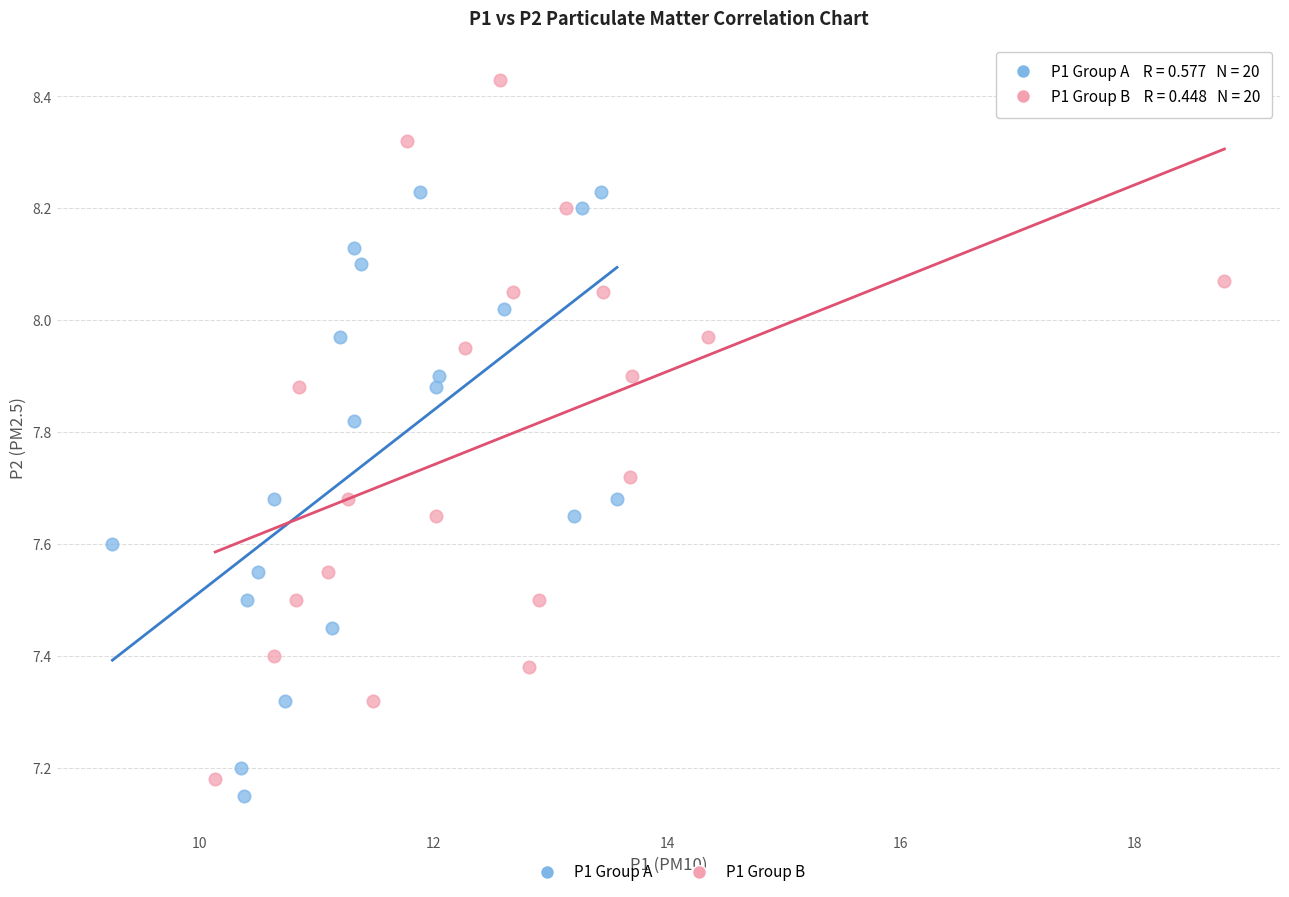

Which series has the largest Y range (max minus min)?

P1 Group B